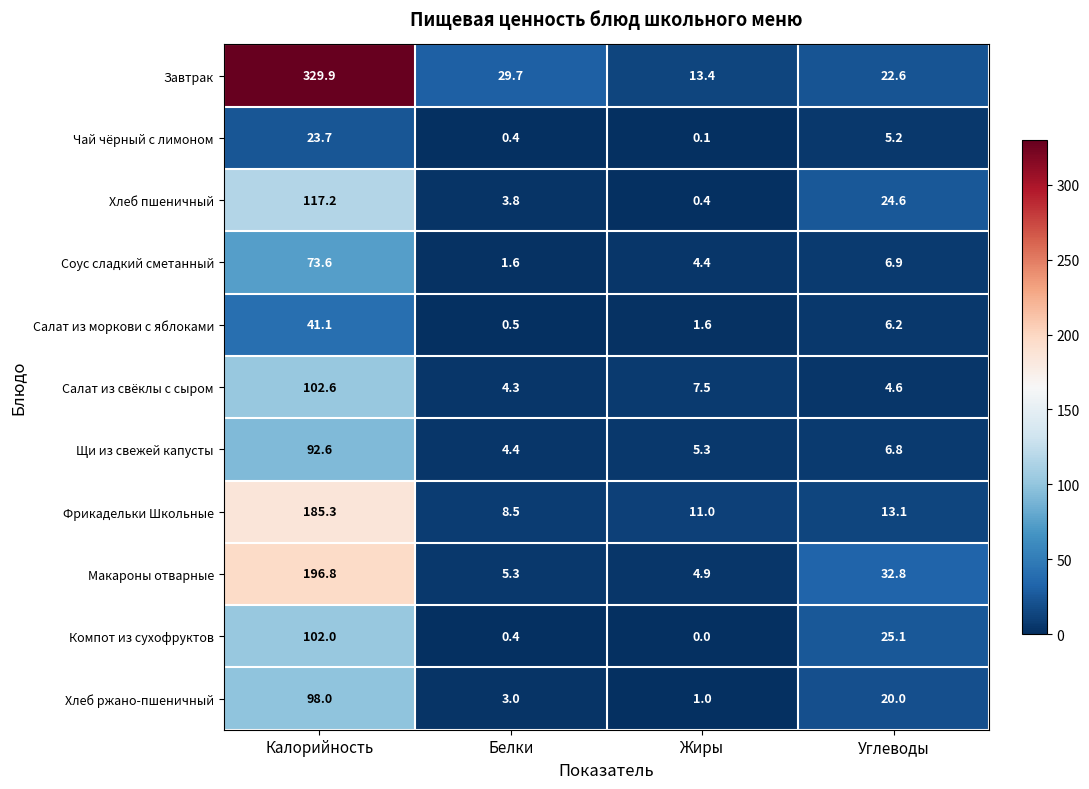

At which category does the chart reach its minimum across all series?

Жиры